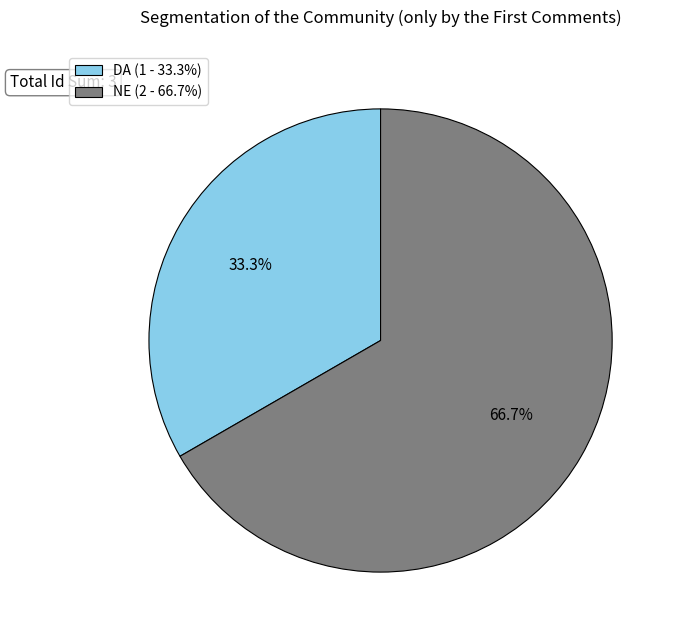

To the nearest percent, what is the difference between the NE and DA slice percentages?

33%